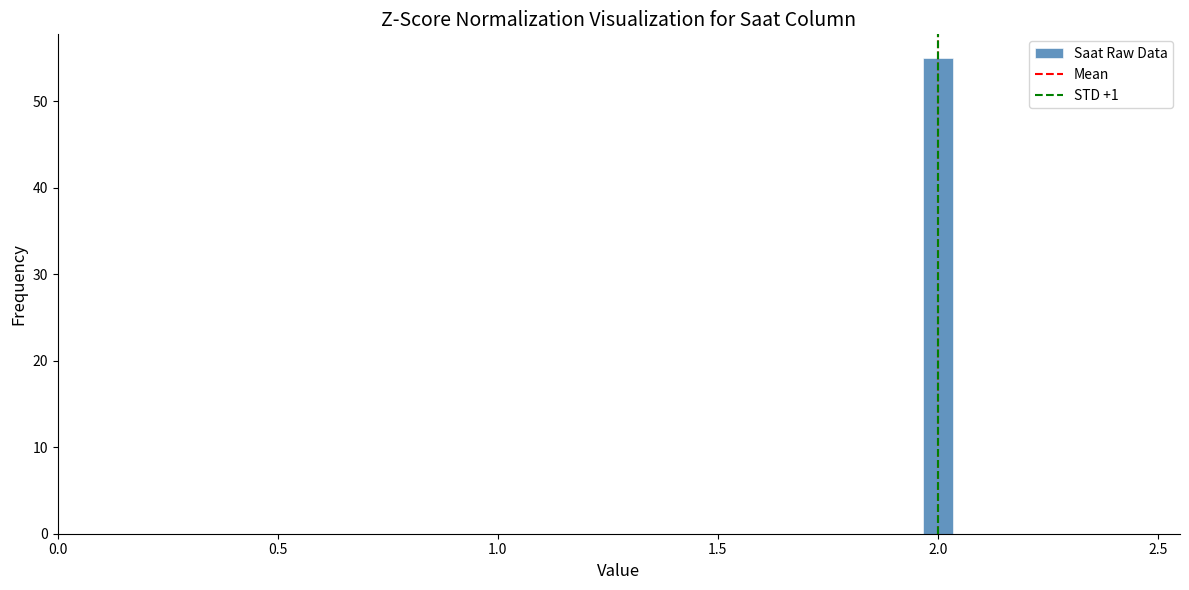

Around what value on the x-axis is the tallest bar? Give the approximate position of its centre, as read against the axis.

2.00